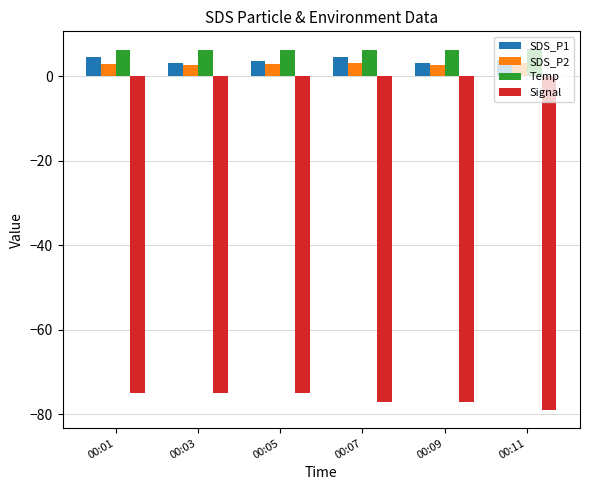

How many groups of bars are there?

6